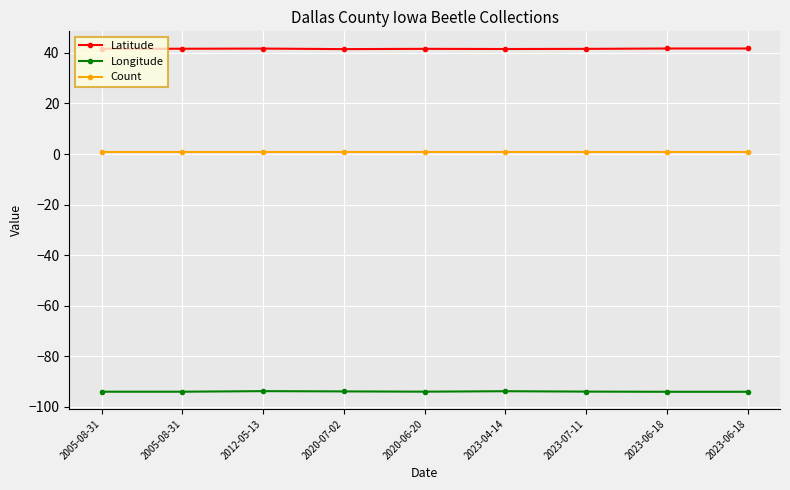

What is the sum of all Latitude values?

374.8